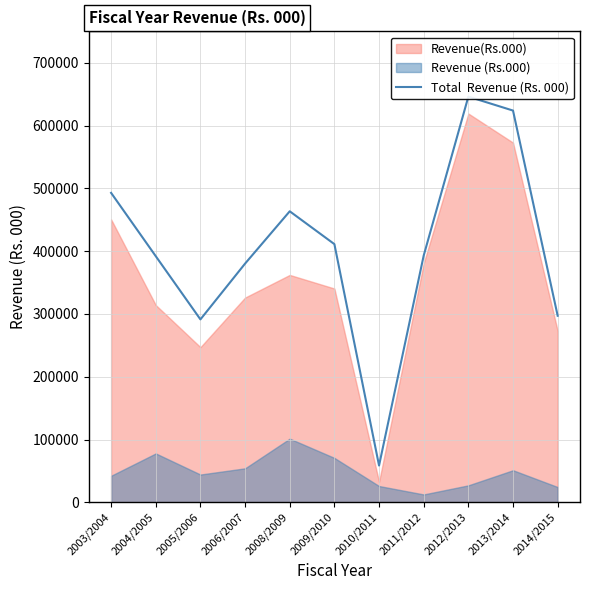

Read the value at 2013/2014.

623905.2